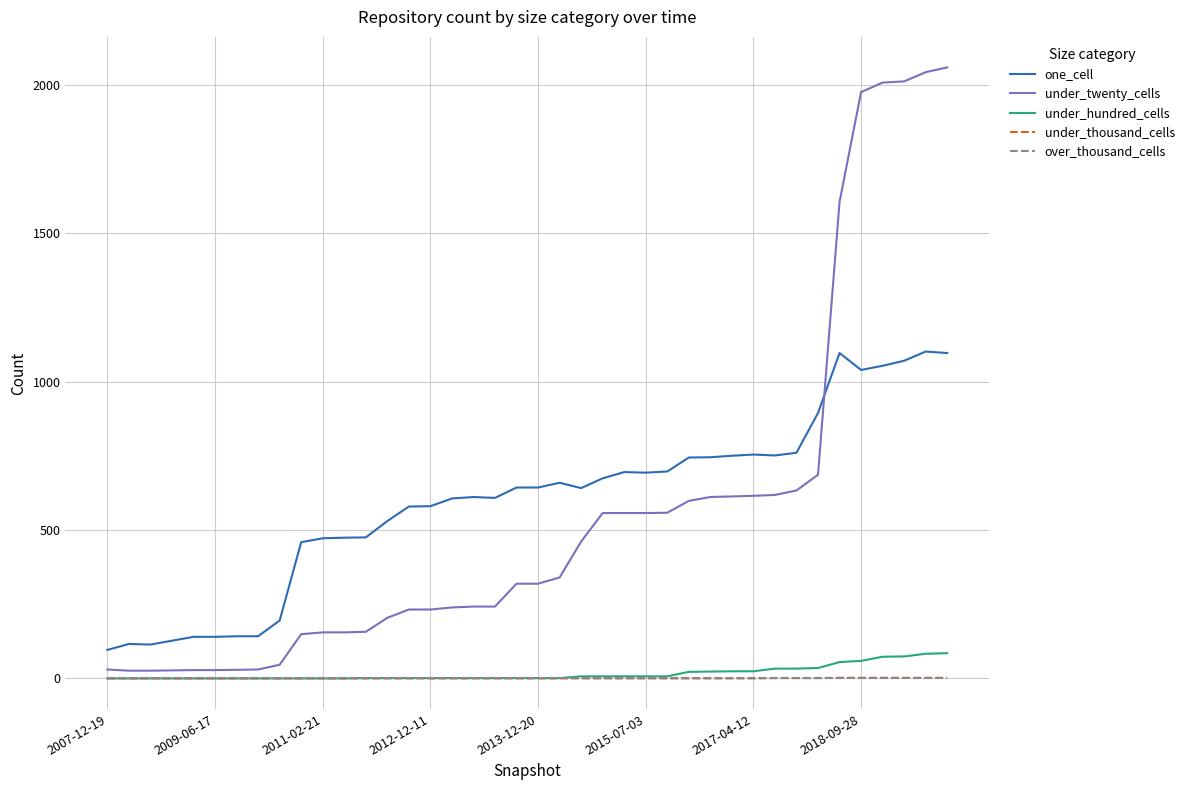

Which series has the largest range (max minus min)?

under_twenty_cells